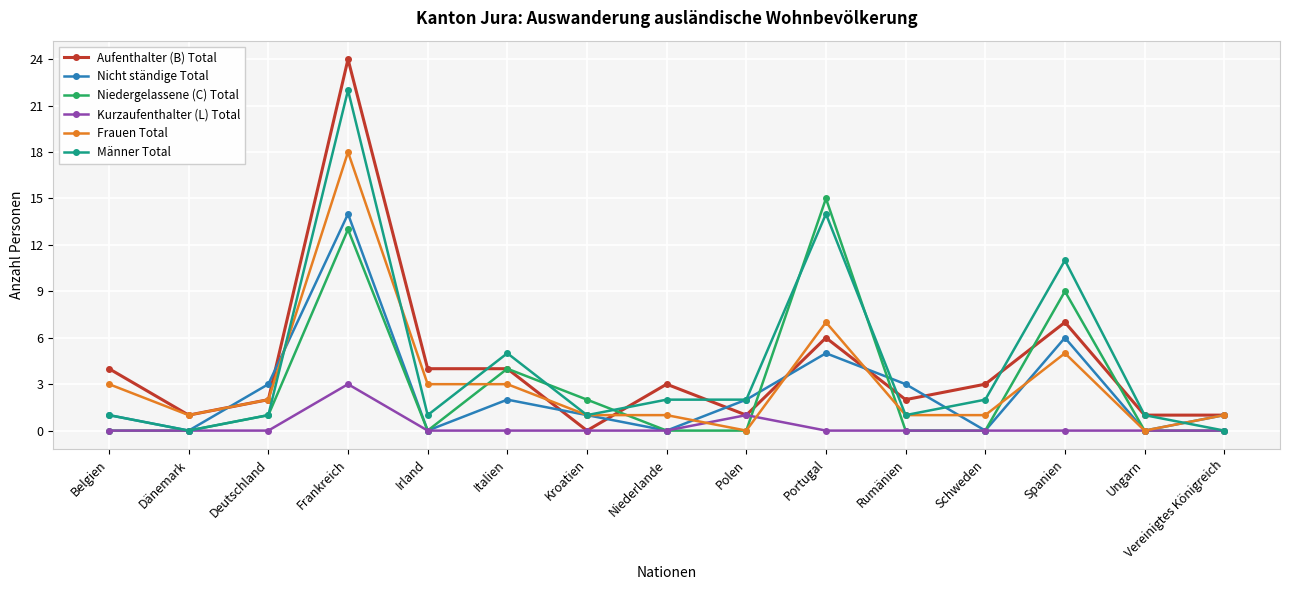

Is it true that Frauen Total equals 2 at Belgien?

False